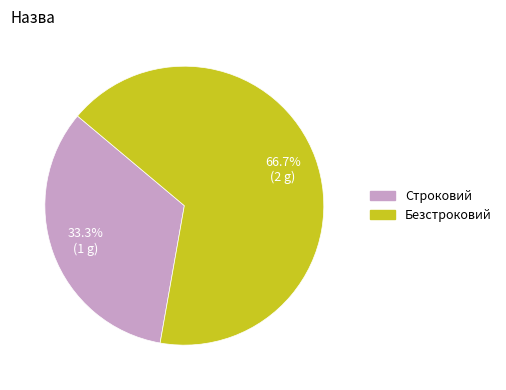

How many segments does this pie chart have?

2